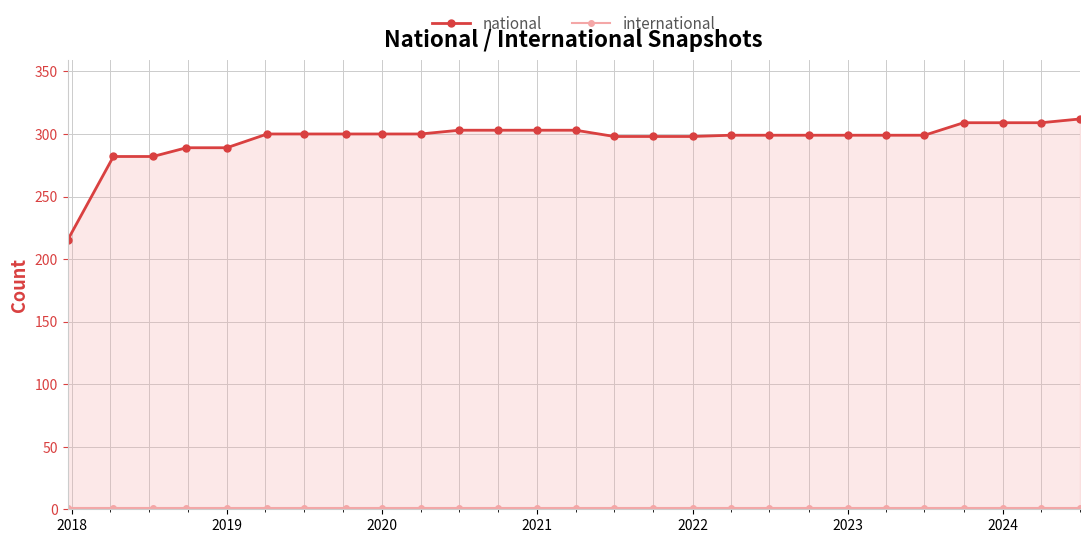

True or false: national has more than 2 interior local peaks.

False